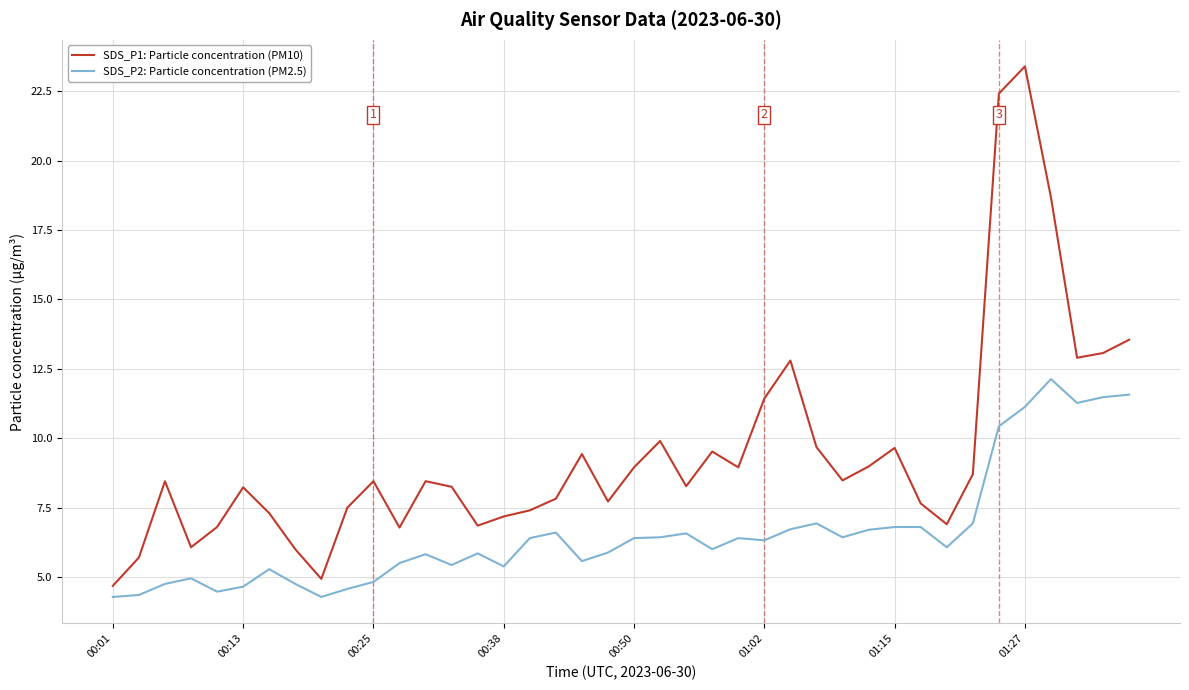

What is the lowest value of the SDS_P2: Particle concentration (PM2.5) series?

4.3